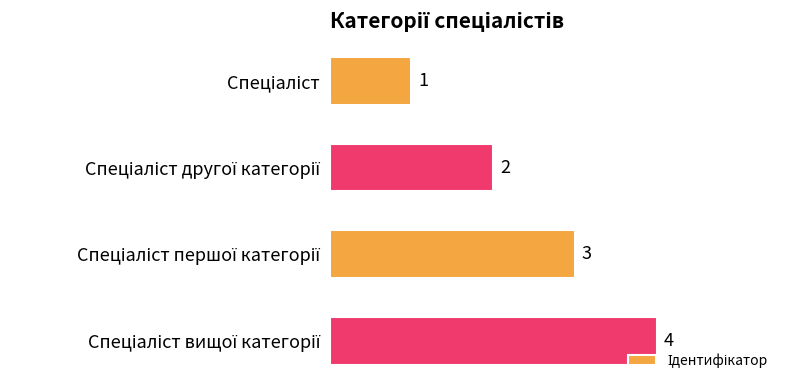

What is the sum of all values?

10